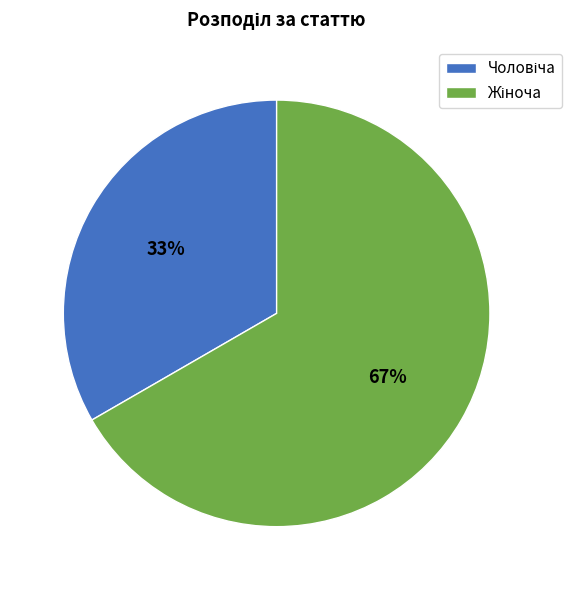

To the nearest percent, what is the average slice percentage?

50%